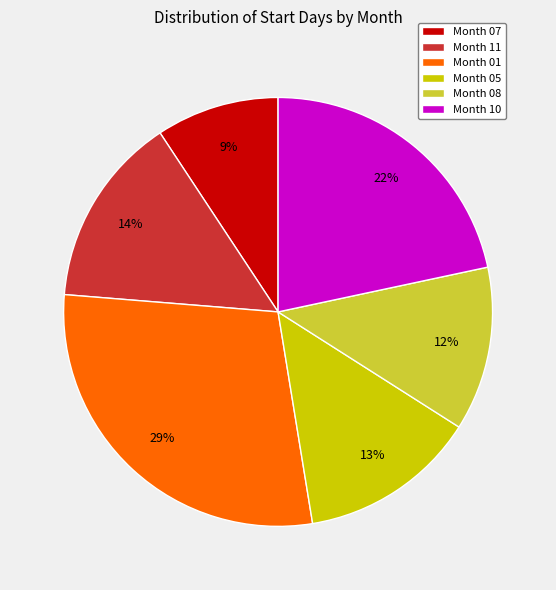

What is the ratio of the value at Month 07 to the value at Month 10?

0.4